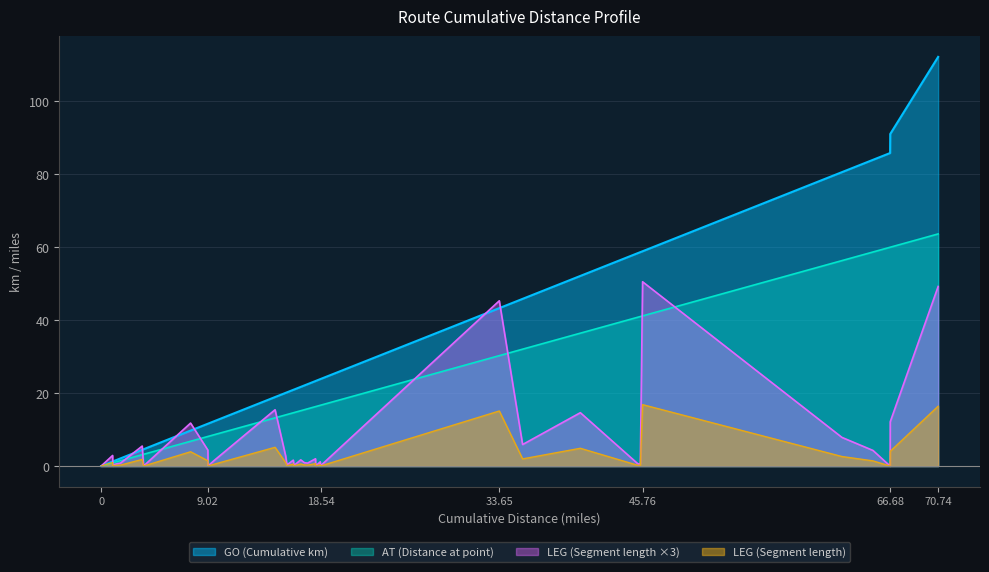

At 0.99, list the series in order from smallest to largest.

LEG, AT, GO